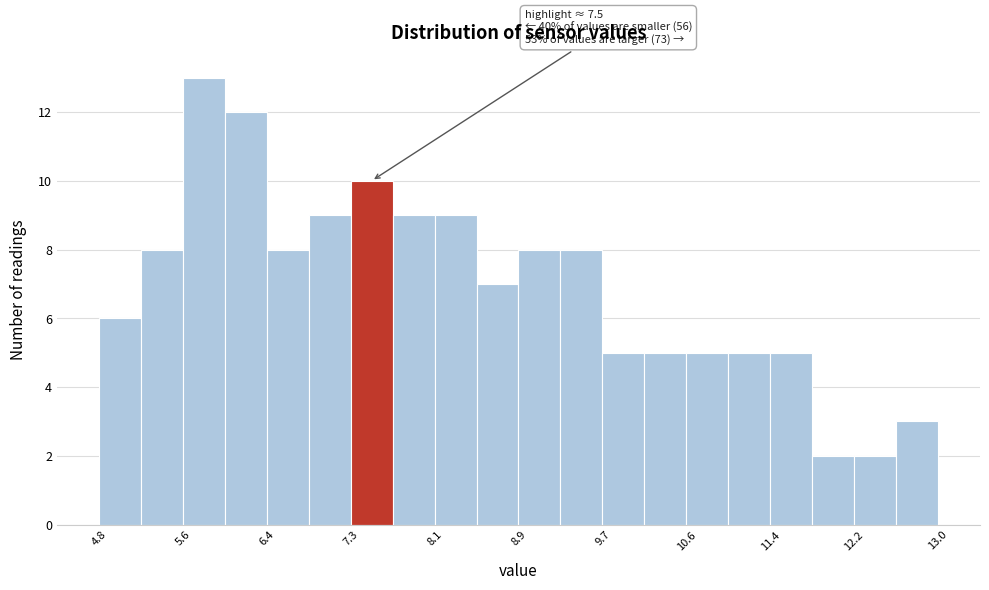

Over which range of the x-axis is the bar tallest?

5.6 to 6.0